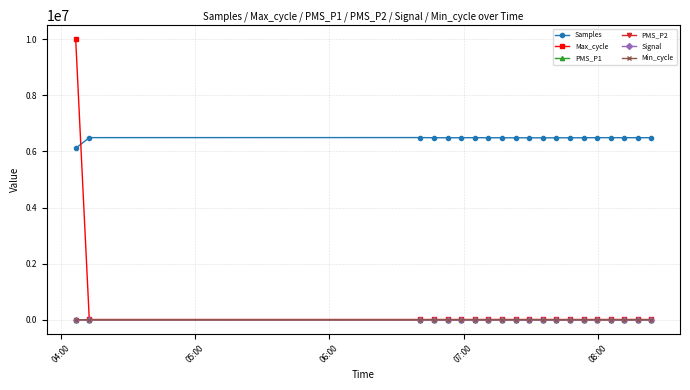

Which series has the largest range (max minus min)?

Max_cycle